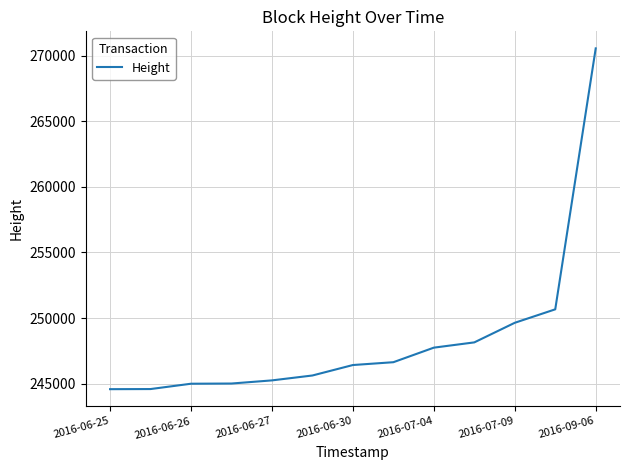

What is the smallest value displayed?

244588